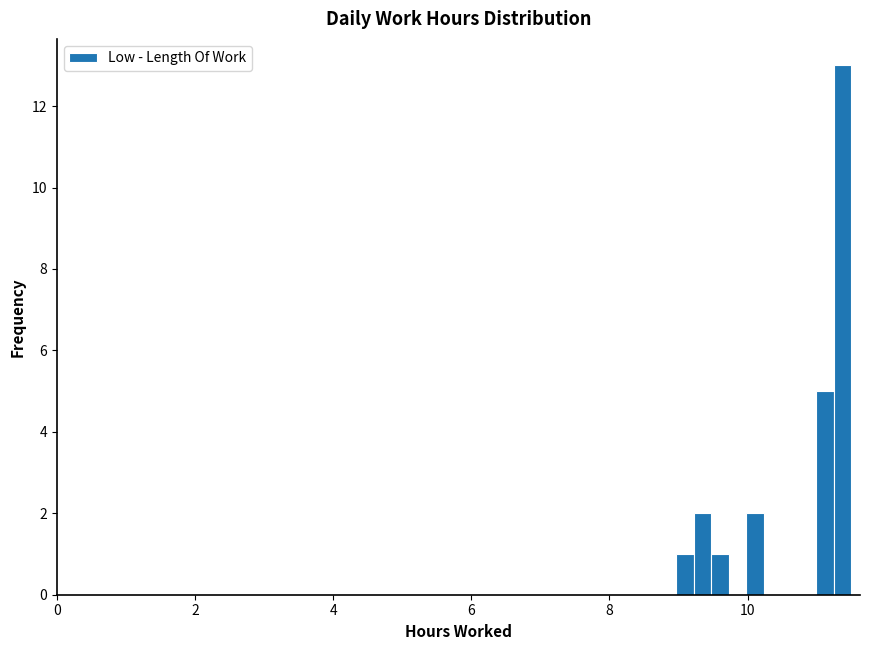

Around what value on the x-axis is the tallest bar? Give the approximate position of its centre, as read against the axis.

11.4